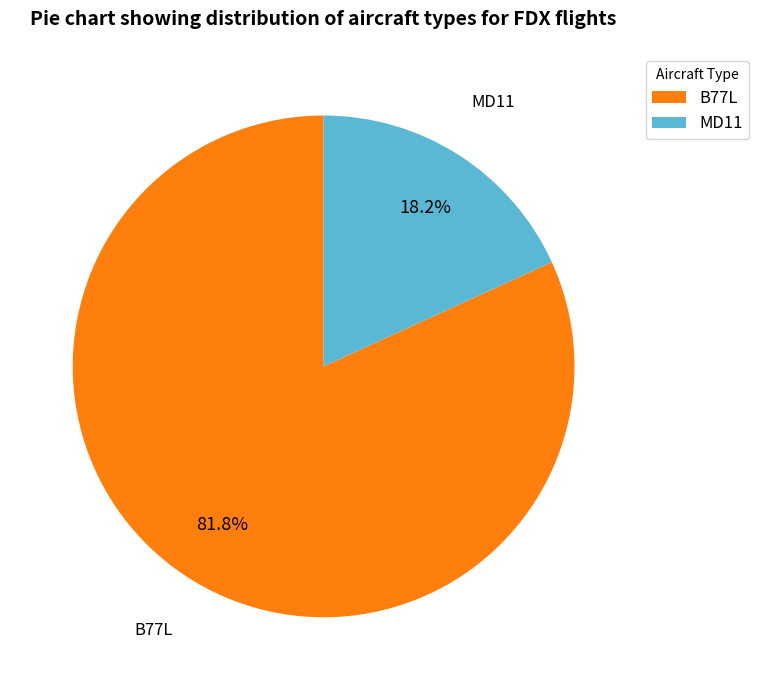

To the nearest percent, what is the average slice percentage?

50%